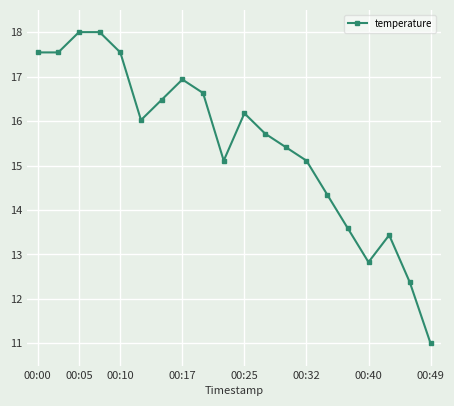

What is the average value?

15.5